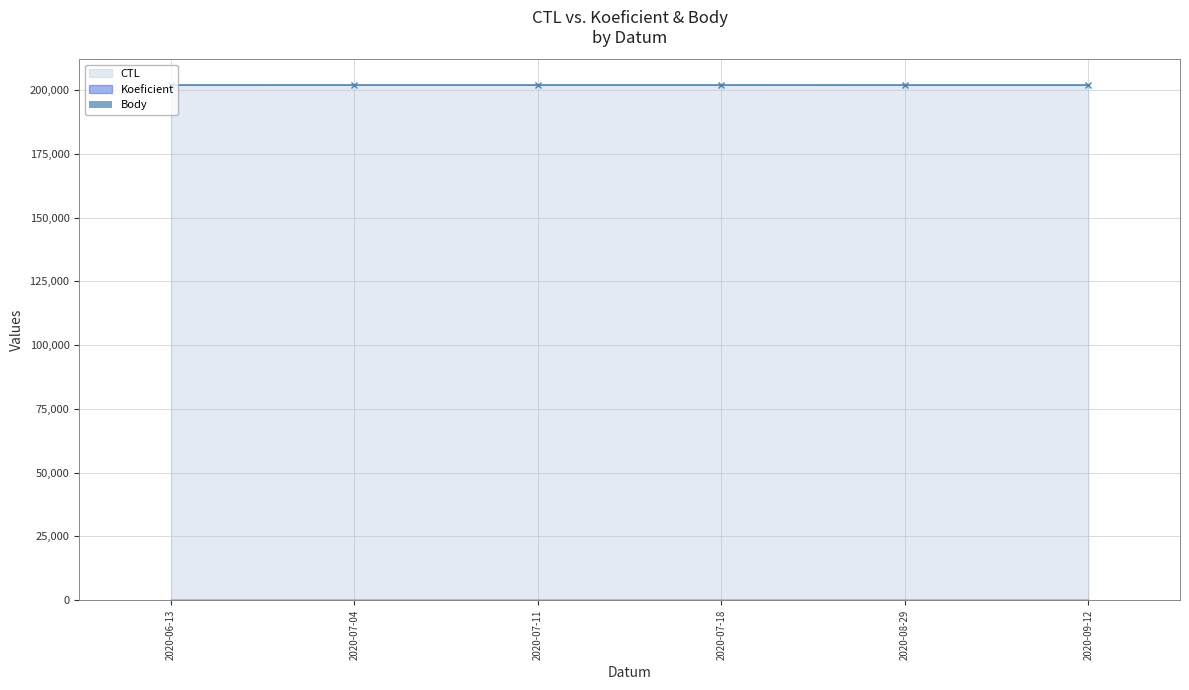

The Body series shows 2 at 2020-07-11. True or false?

True